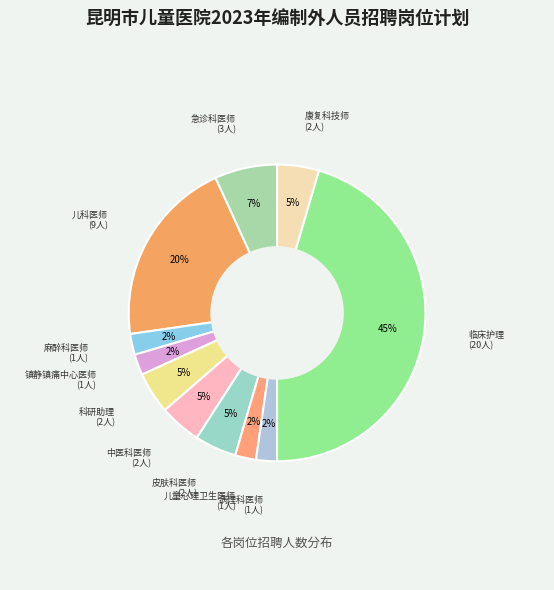

How many segments does this pie chart have?

11